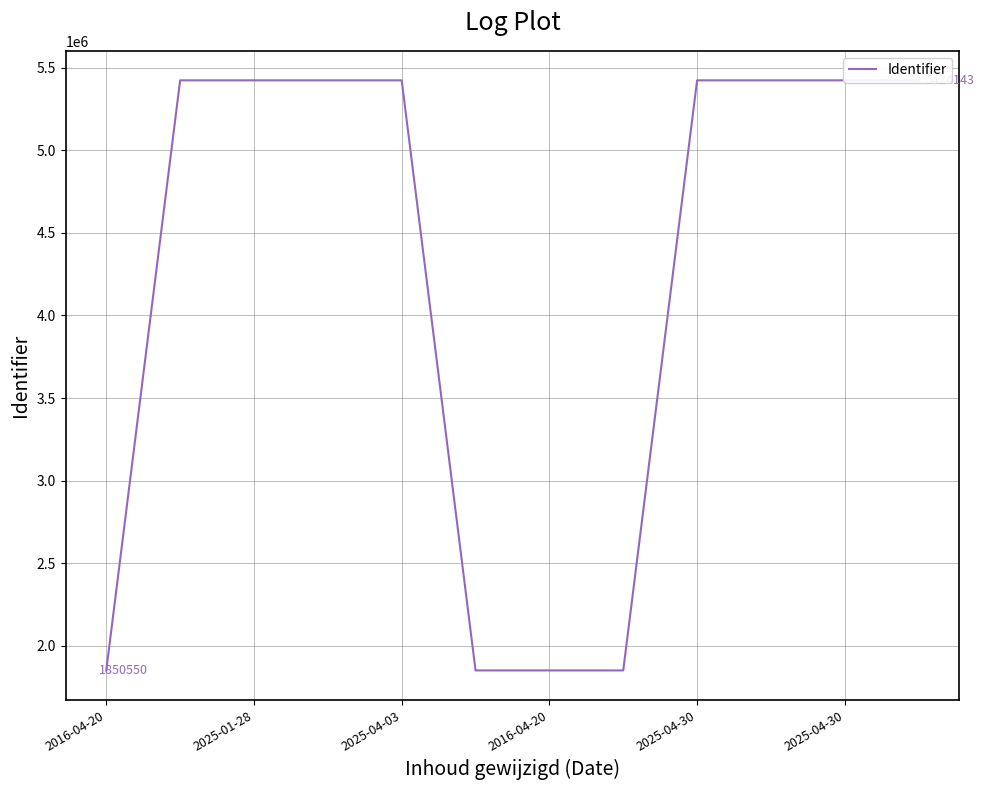

What is the smallest value displayed?

1850550